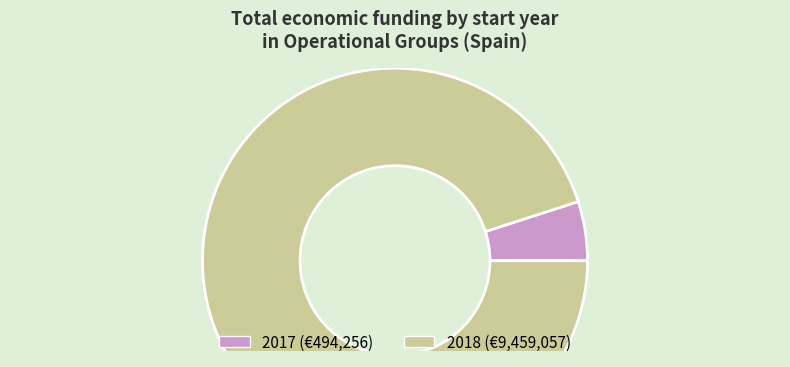

Which slice is the largest?

2018